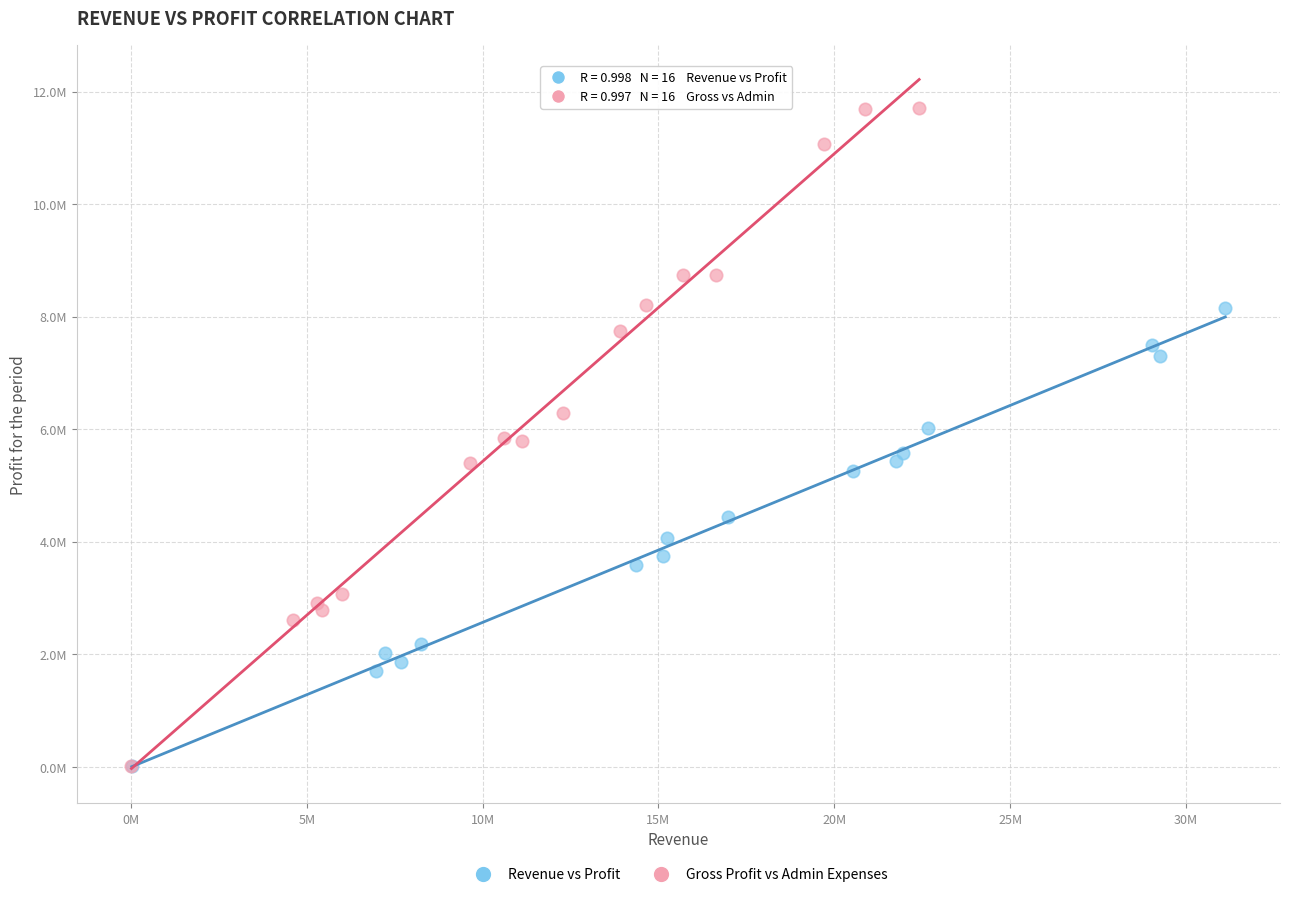

Which series has the widest spread of Y values?

Gross Profit vs Admin Expenses